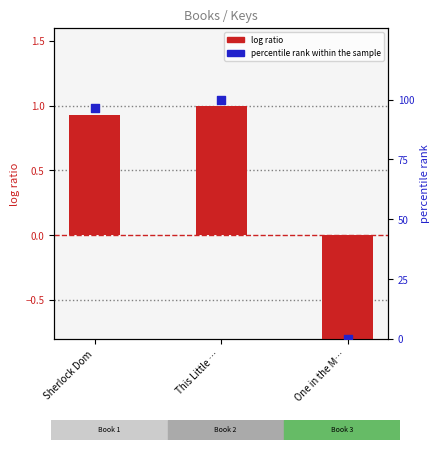

What is the total value across all series at This Little …?

101.0